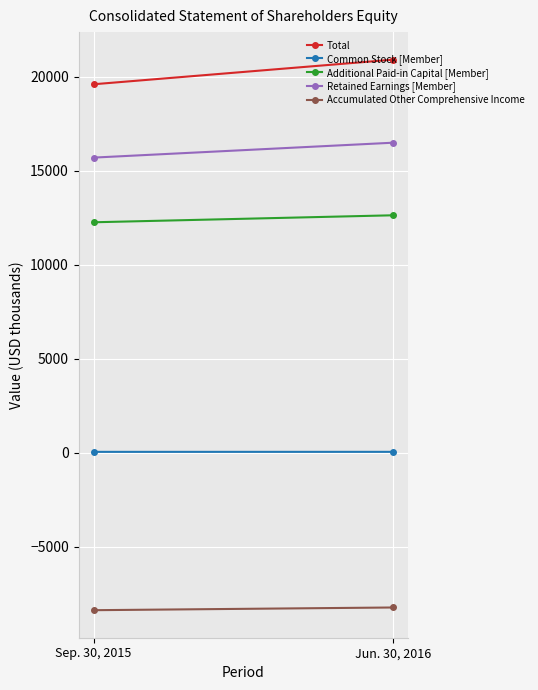

What are all the series names shown in the legend?

Total, Common Stock [Member], Additional Paid-in Capital [Member], Retained Earnings [Member], Accumulated Other Comprehensive Income